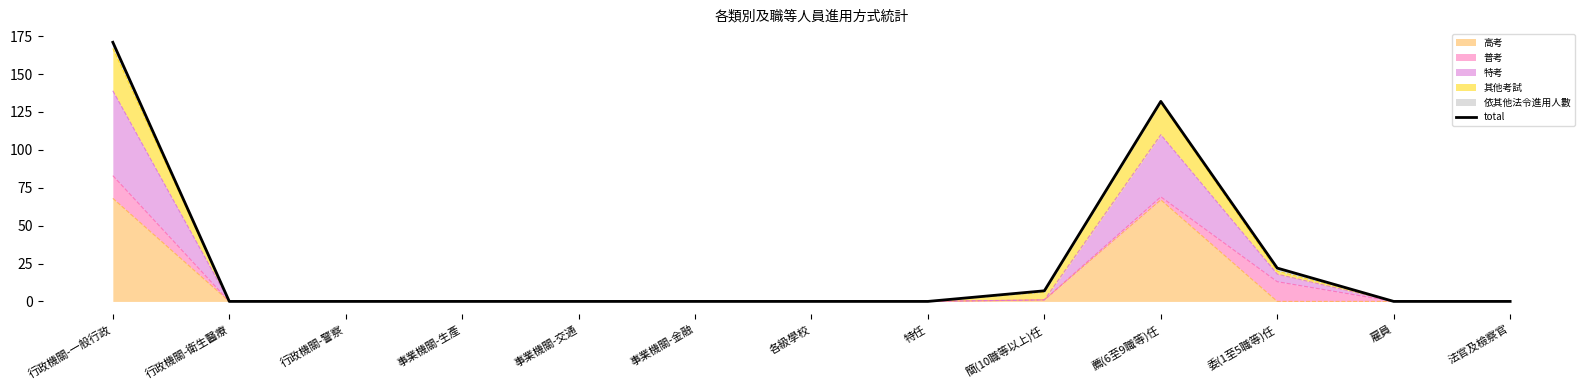

True or false: there are more than 2 points higher than both neighbors.

False